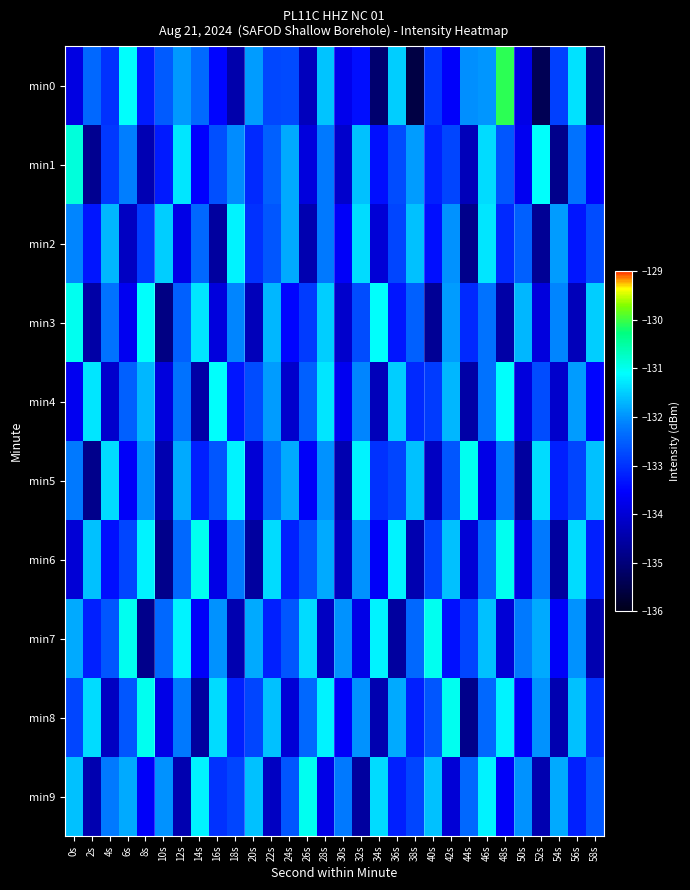

Which category has the lowest value across all series?

38s